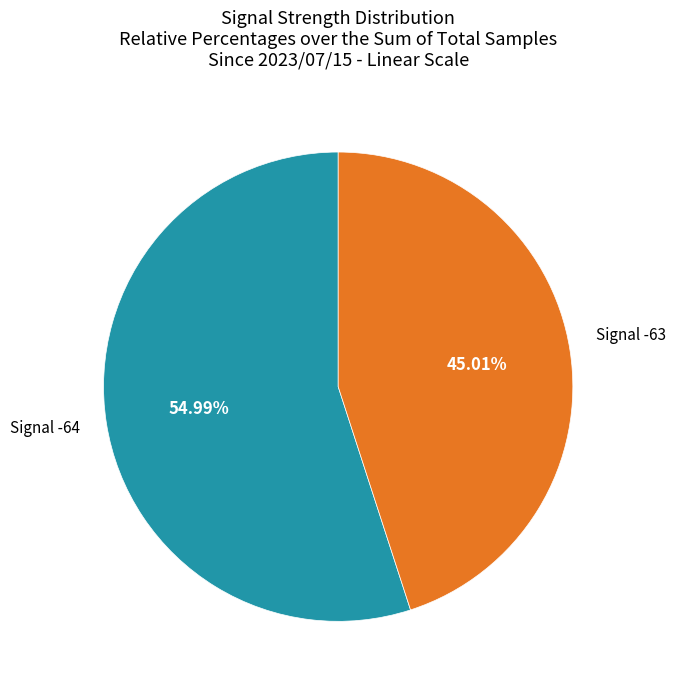

Does any single category account for the majority?

Yes